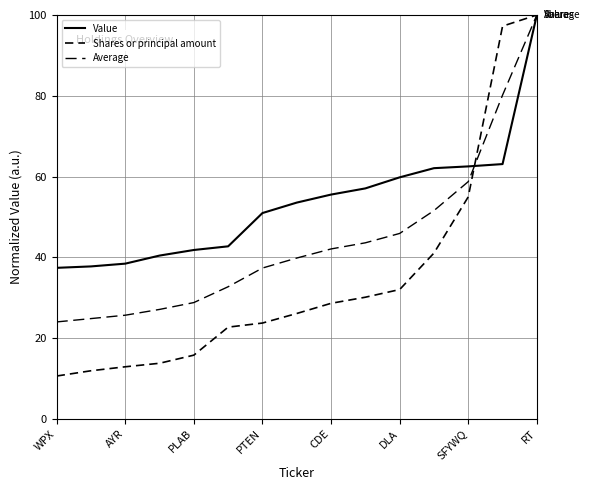

True or false: Average has more than 2 points higher than both neighbors.

False